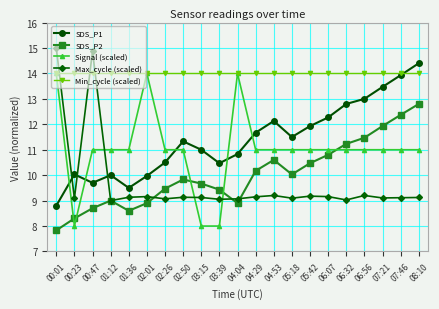

Which series has the largest total across all categories?

Min_cycle (scaled)